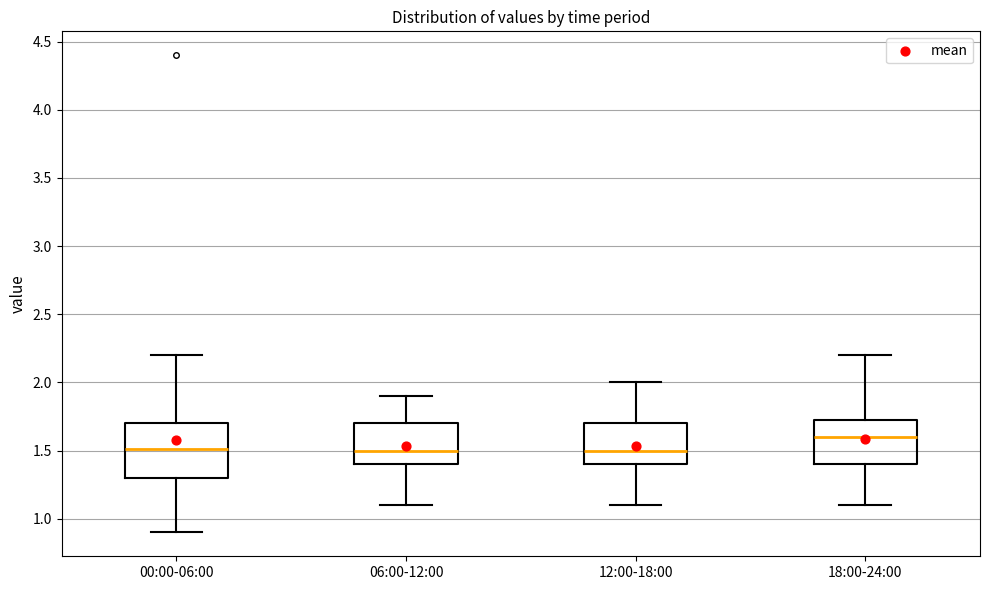

Which box is the tallest, from its lower edge to its upper edge?

00:00-06:00